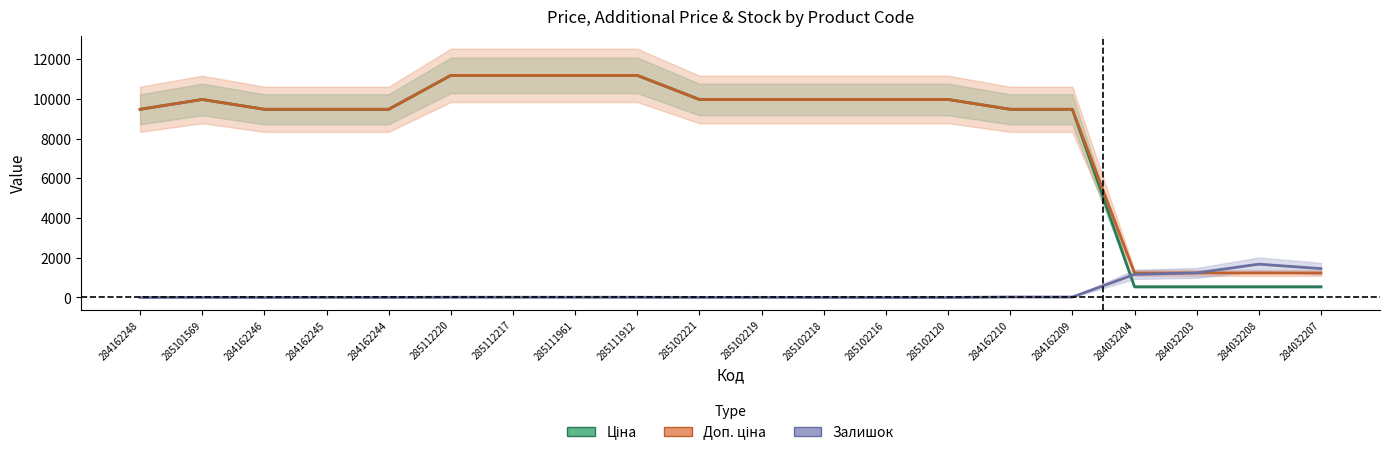

True or false: Доп. ціна has a value of 11188.2 at 285111961.

True